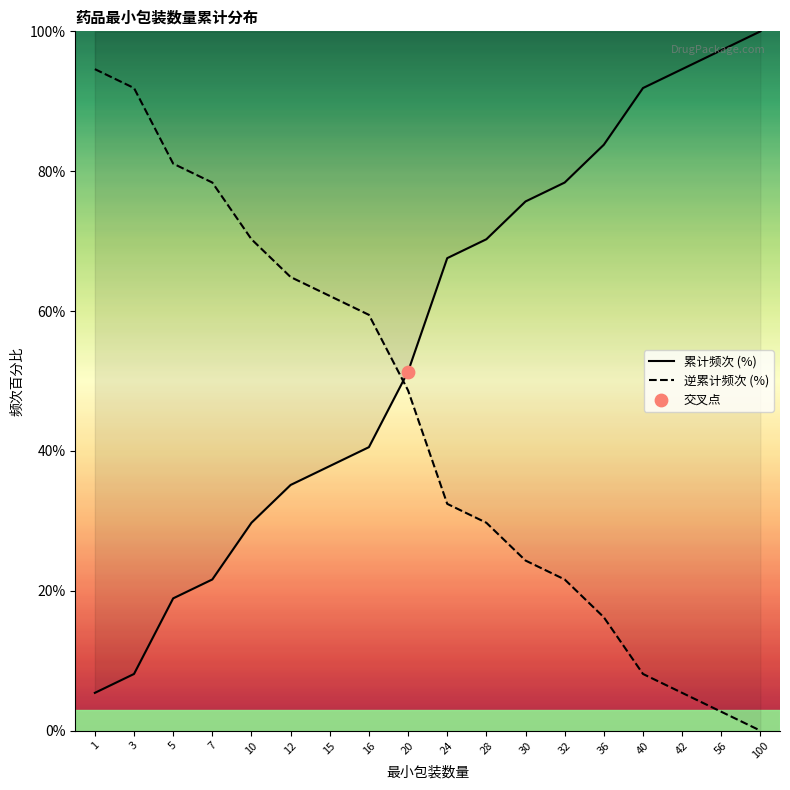

What are all the series names shown in the legend?

累计频次 (%), 逆累计频次 (%)